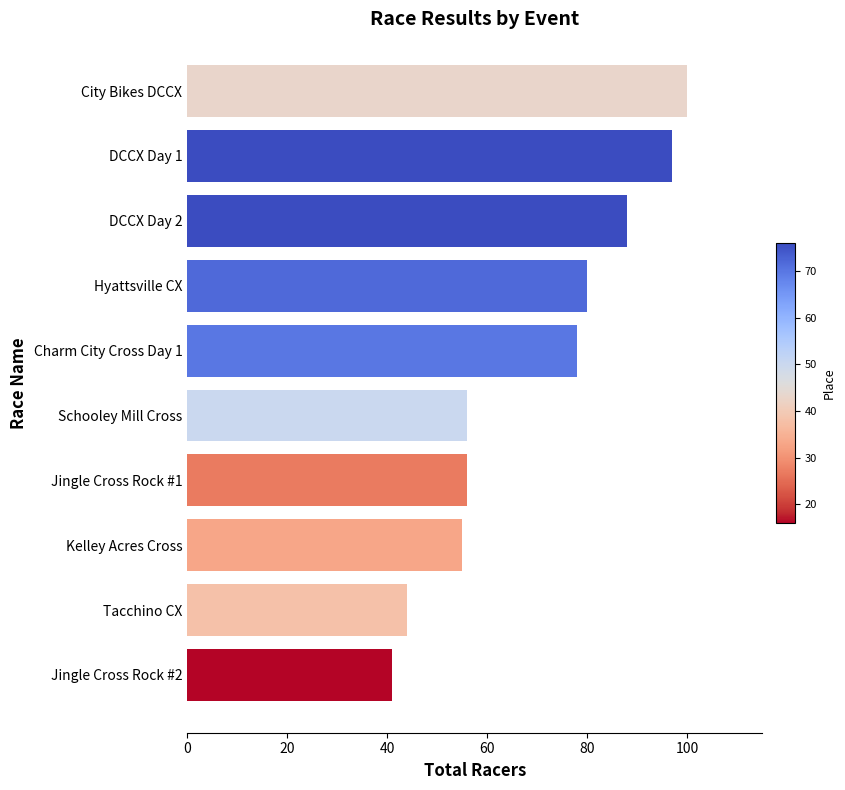

Count the number of data series in this chart.

1